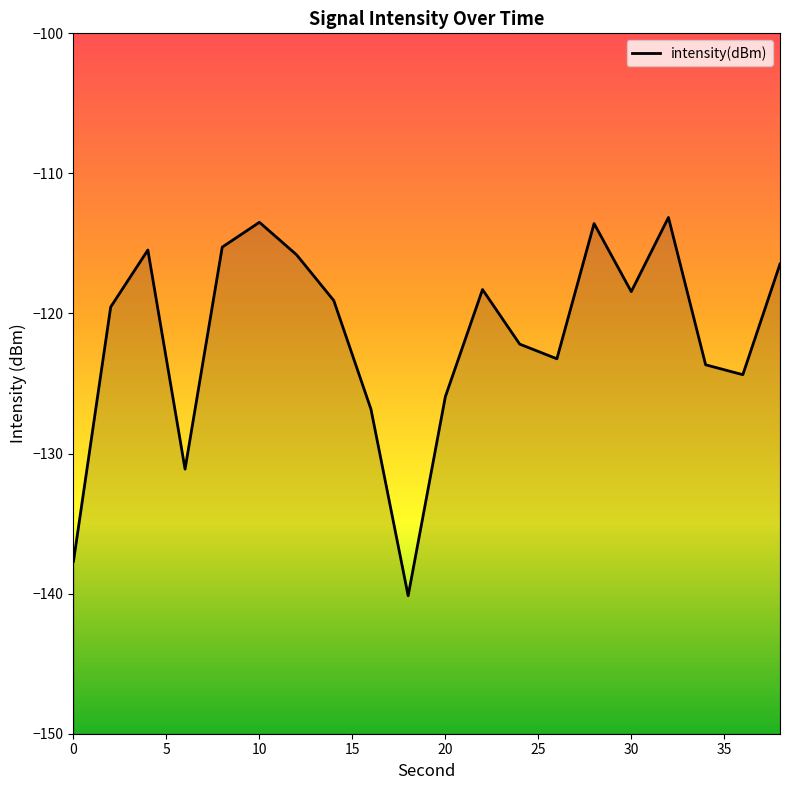

What is the sum of all values?

-2433.7